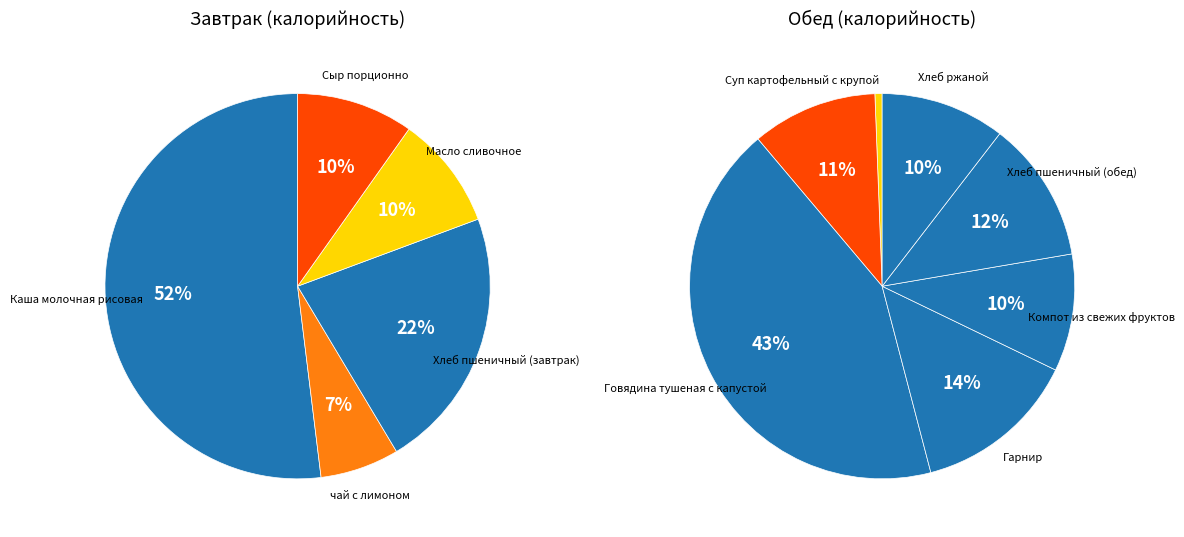

Rank the categories by value from highest to lowest.

Говядина тушеная с капустой, Каша молочная рисовая, Хлеб пшеничный (завтрак), Гарнир, Хлеб пшеничный (обед), Суп картофельный с крупой, Хлеб ржаной, Компот из свежих фруктов, Сыр порционно, Масло сливочное, чай с лимоном, Огурец свежий